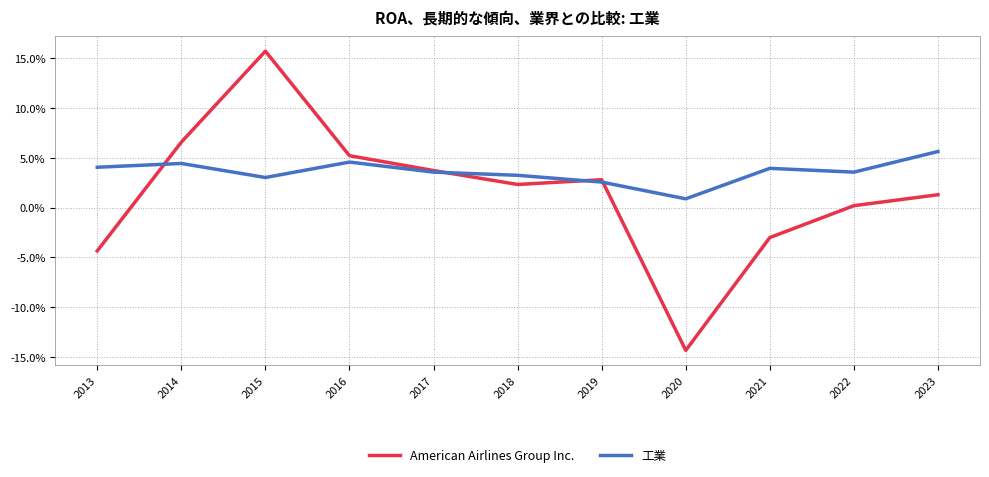

At how many categories does at least one series exceed 0?

11